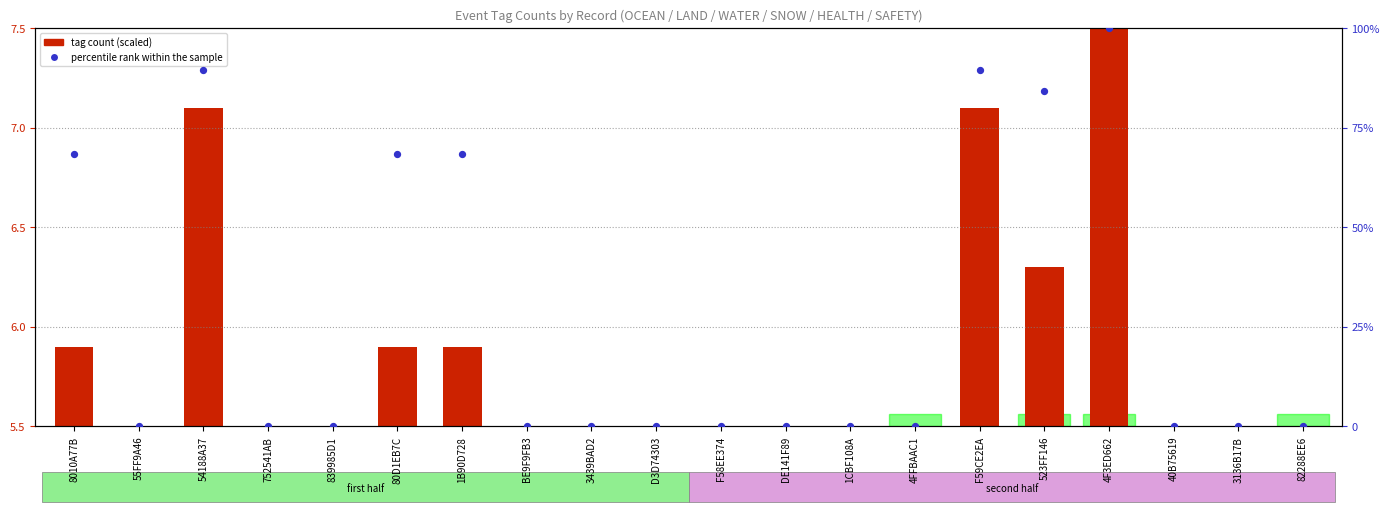

Between 1B90D728 and 4FFBAAC1, which is larger?

1B90D728